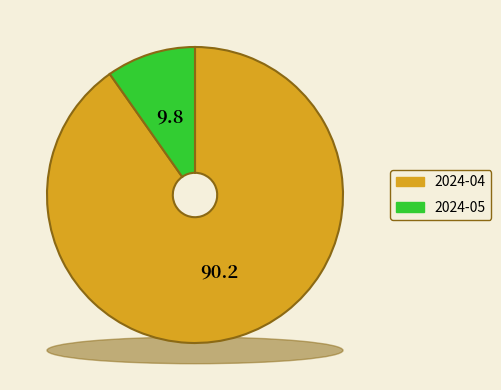

What percentage is the 2024-05 slice, to the nearest percent?

10%